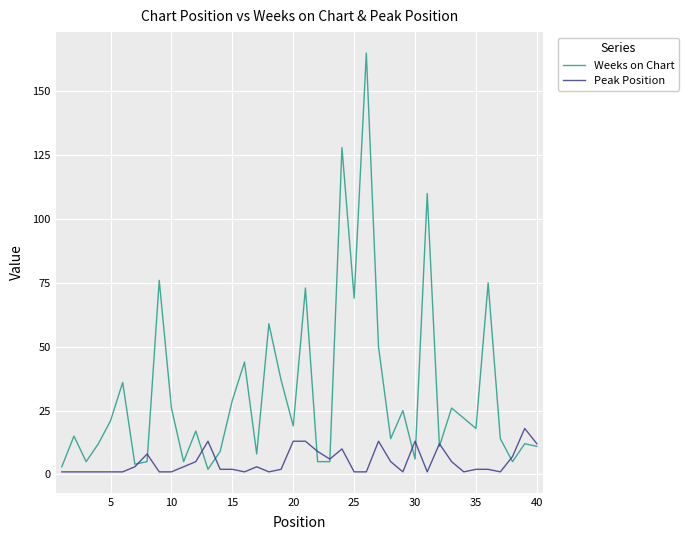

Which series has the largest range (max minus min)?

Weeks on Chart